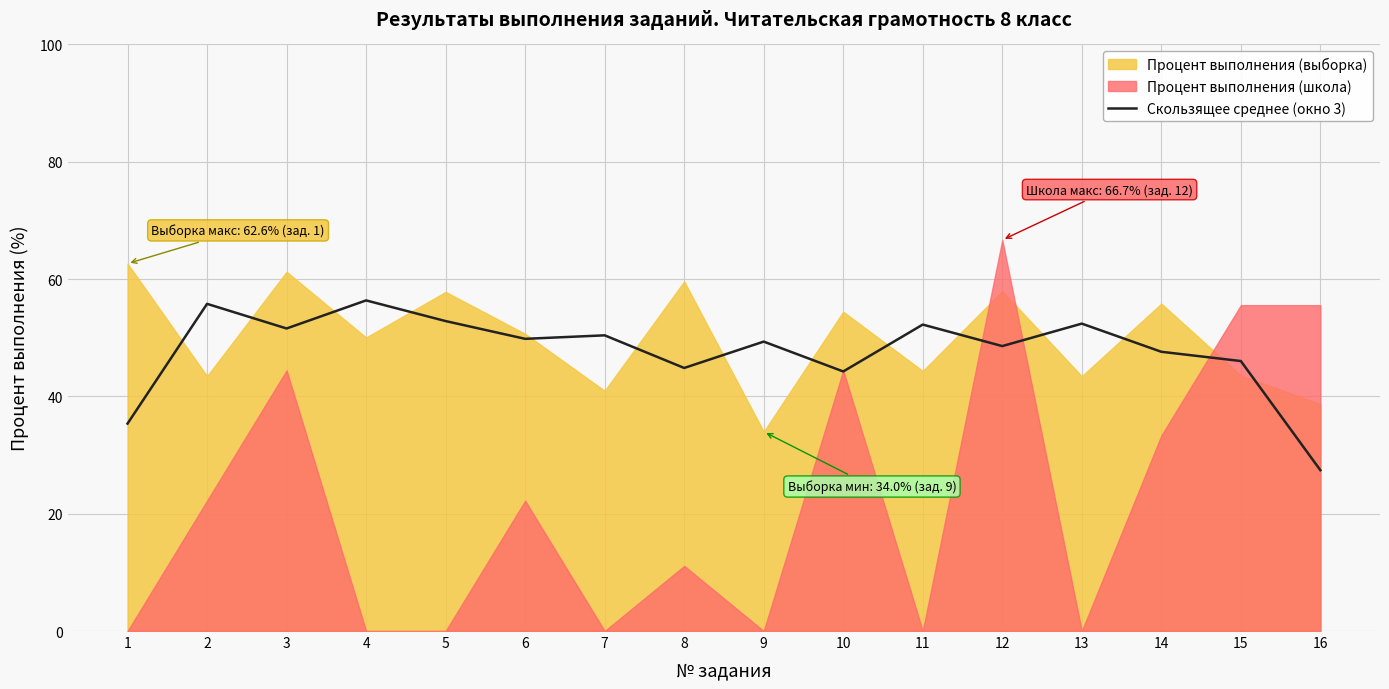

True or false: the data shows 52.4 at 13.

True